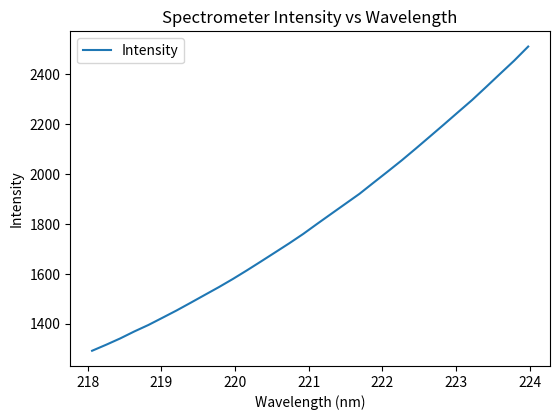

Reading left to right, extract all data points from this chart.

1292.5	1316.6	1342.0	1369.9	1395.8	1424.8	1453.9	1484.8	1516.2	1547.4	1580.2	1614.8	1650.5	1686.6	1722.9	1760.7	1801.5	1841.6	1881.6	1921.5	1966.2	2010.5	2055.4	2102.6	2150.8	2199.2	2248.2	2296.9	2349.3	2402.4	2455.0	2511.6